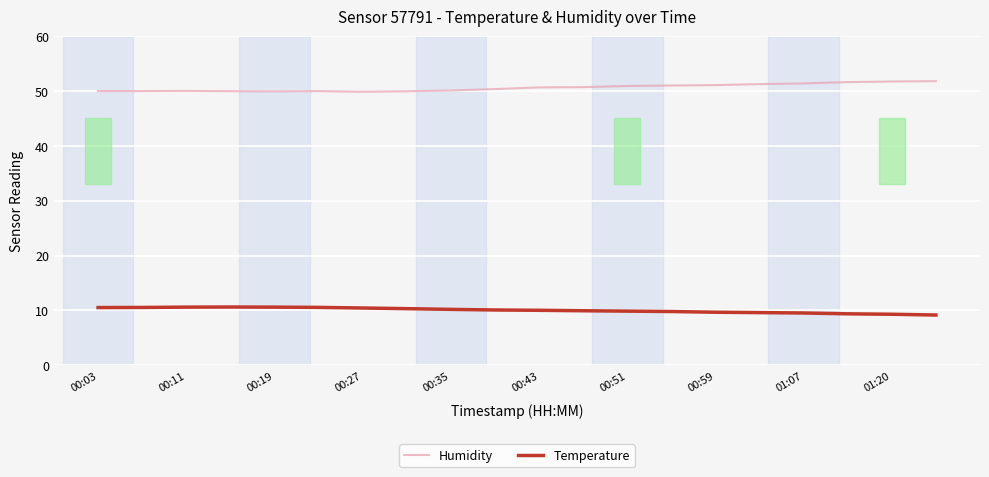

True or false: Temperature and Humidity intersect in this chart.

False